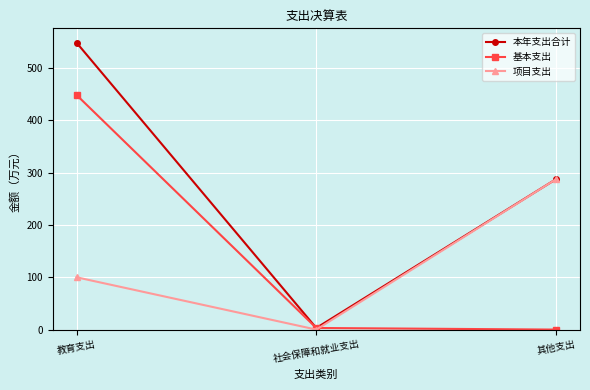

What is the sum of all 基本支出 values?

451.6